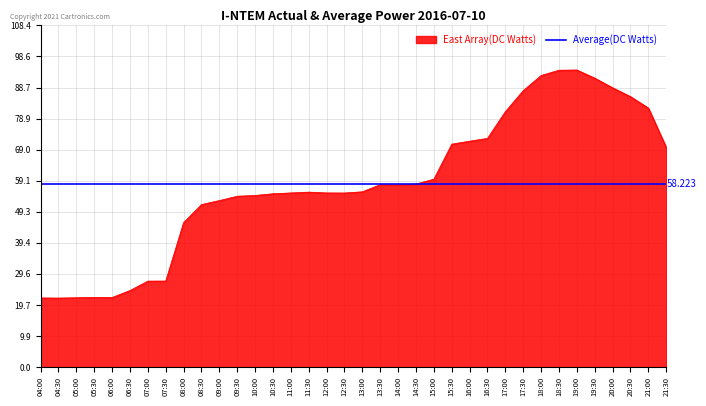

What is the highest value of the East Array(DC Watts) series?

94.3